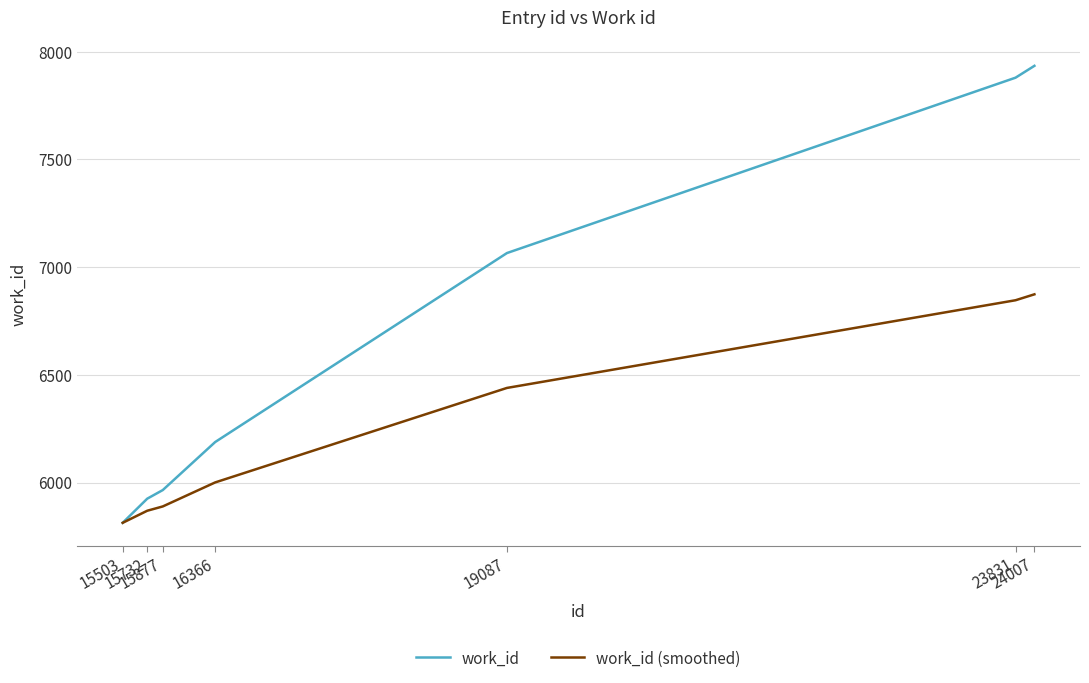

What is the highest value of the work_id (smoothed) series?

6873.5